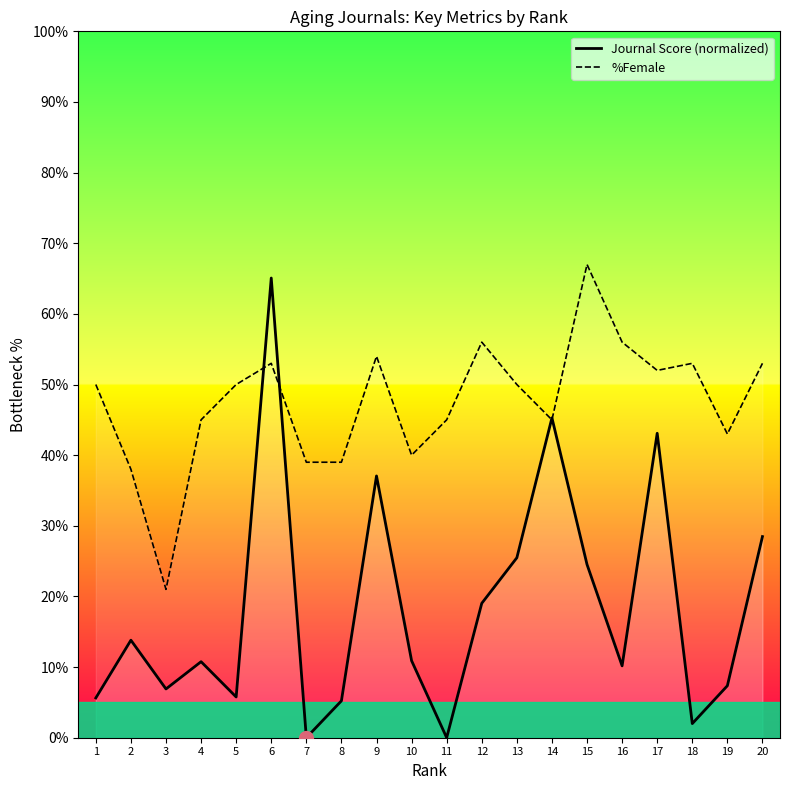

In %Female, how many points are lower than both neighbors (excluding endpoints)?

5